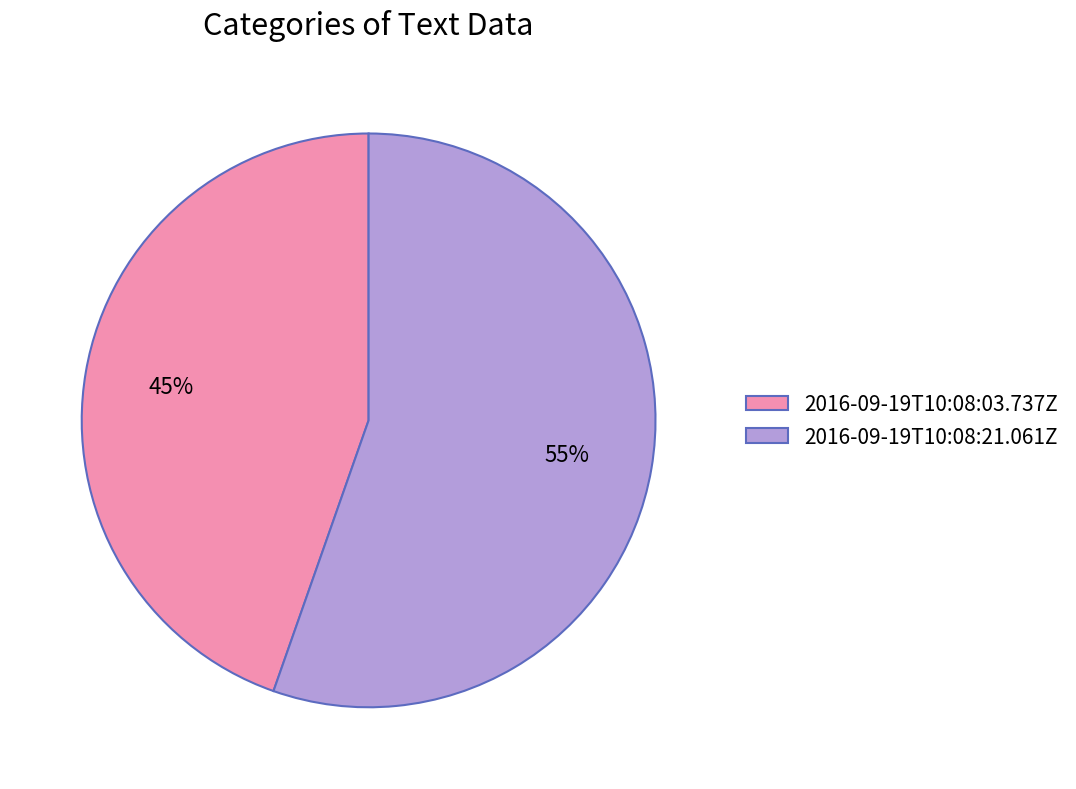

To the nearest percent, what percentage of the pie is 2016-09-19T10:08:03.737Z?

45%